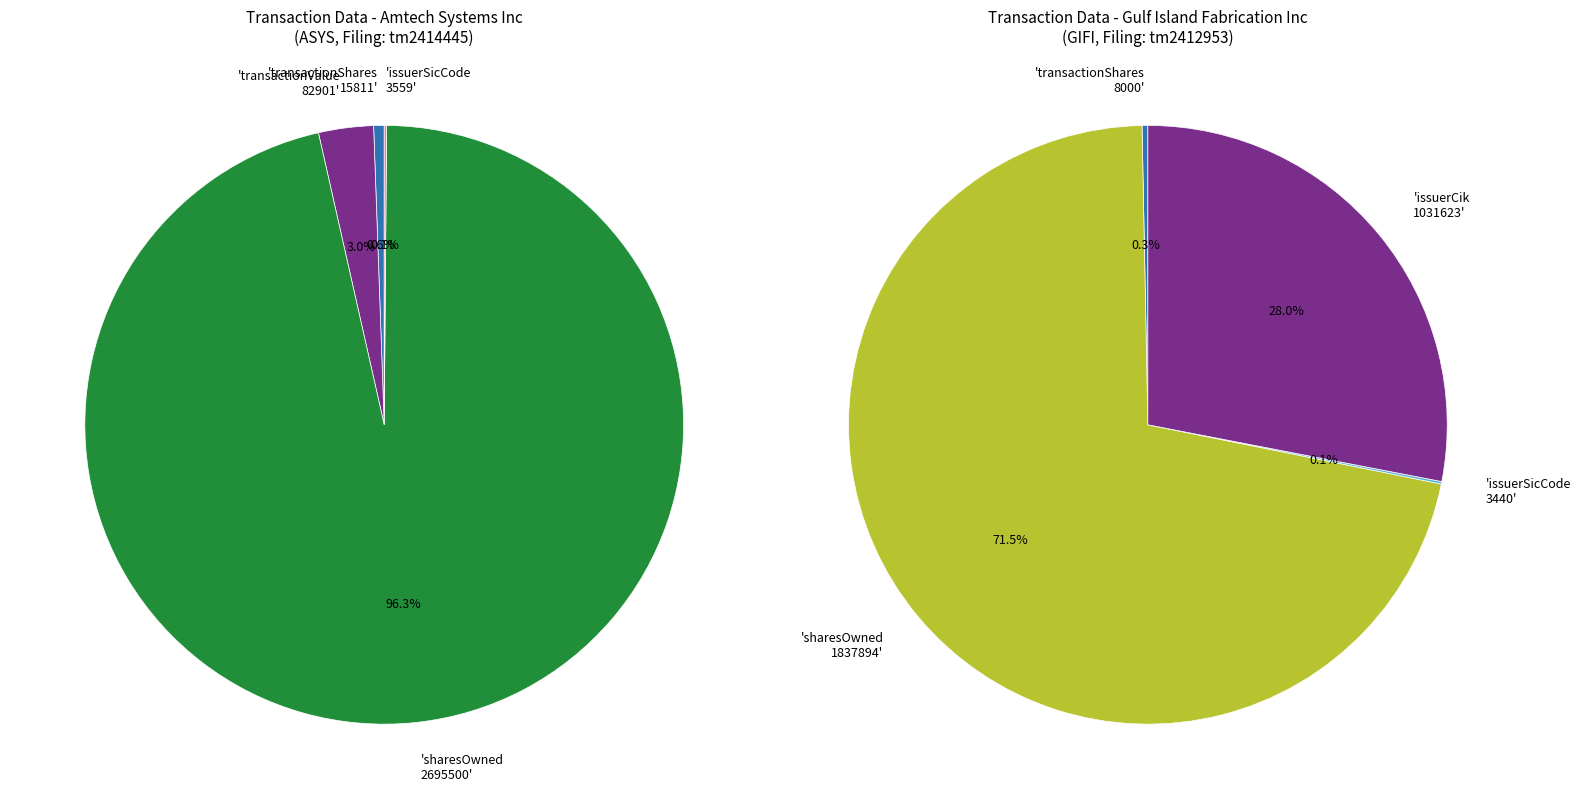

To the nearest percent, what is the difference between the Amtech Systems Inc (ASYS) and Gulf Island Fabrication Inc (GIFI) slice percentages?

100%